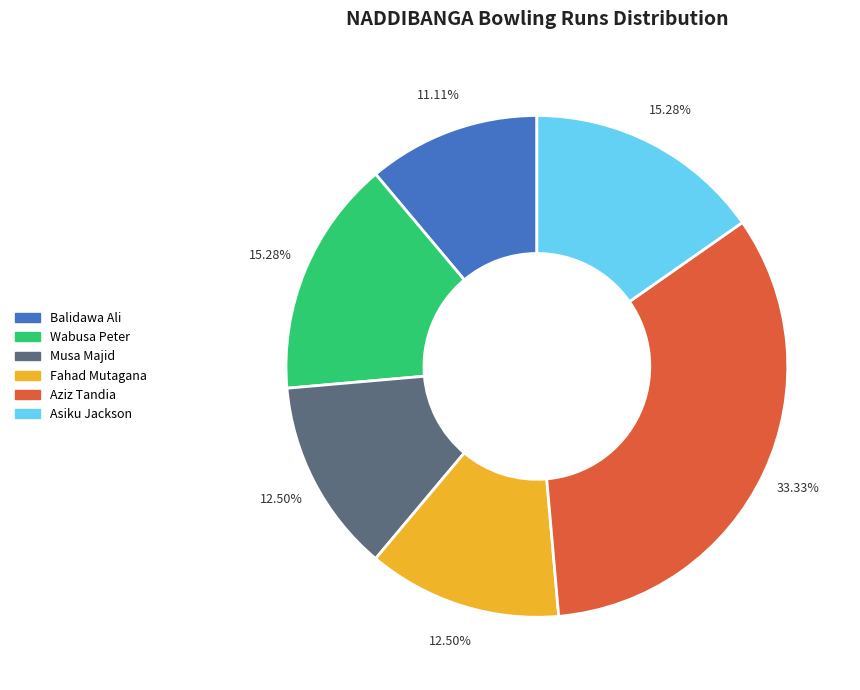

Does Wabusa Peter account for over 50% of the chart?

No